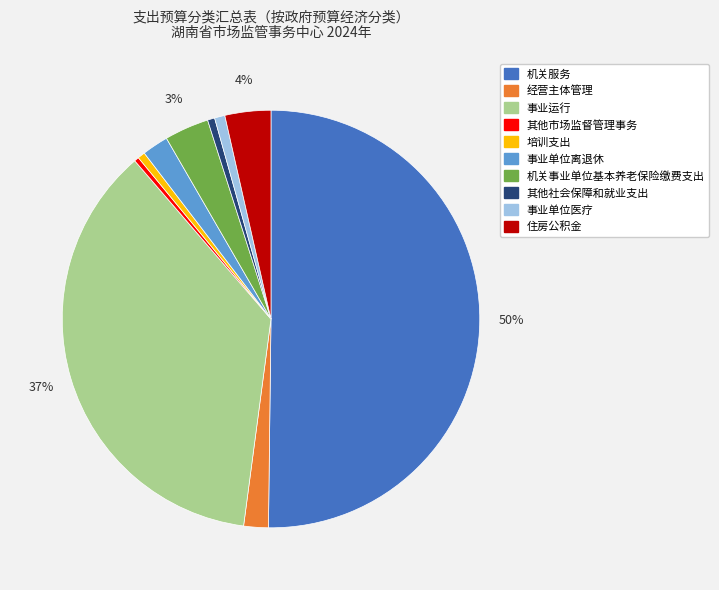

How many slices are in this pie chart?

10